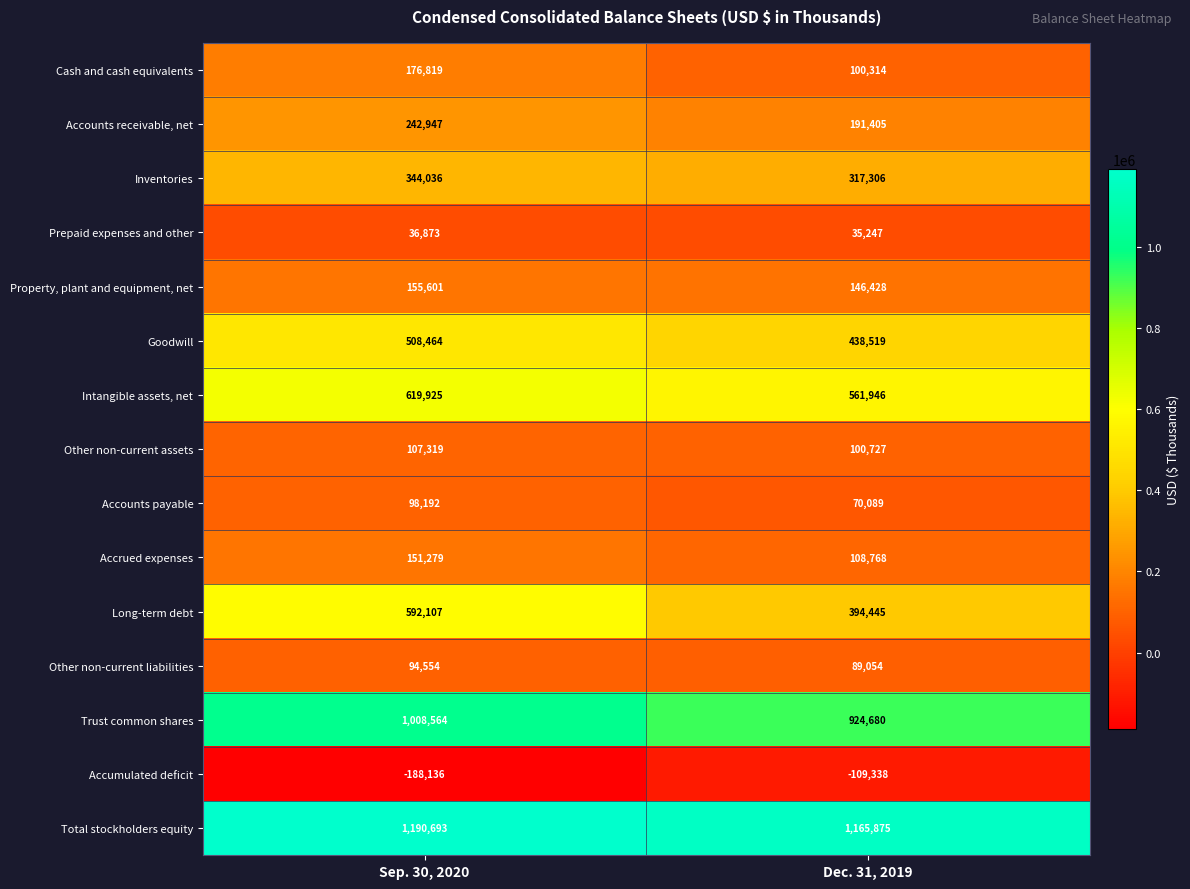

What is the sum of all Accounts receivable, net values?

434352